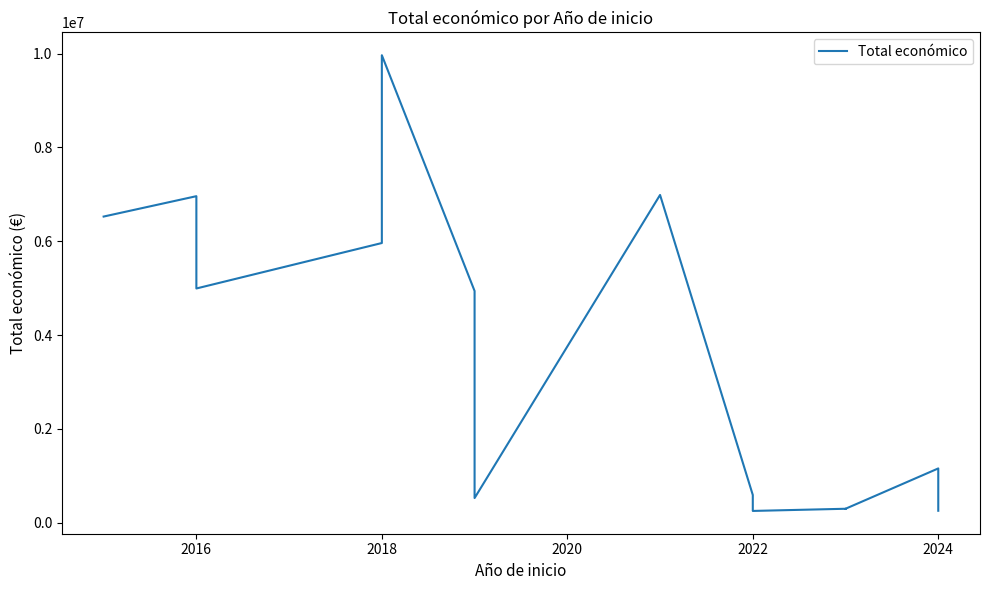

What is the sum of all values?

50019393